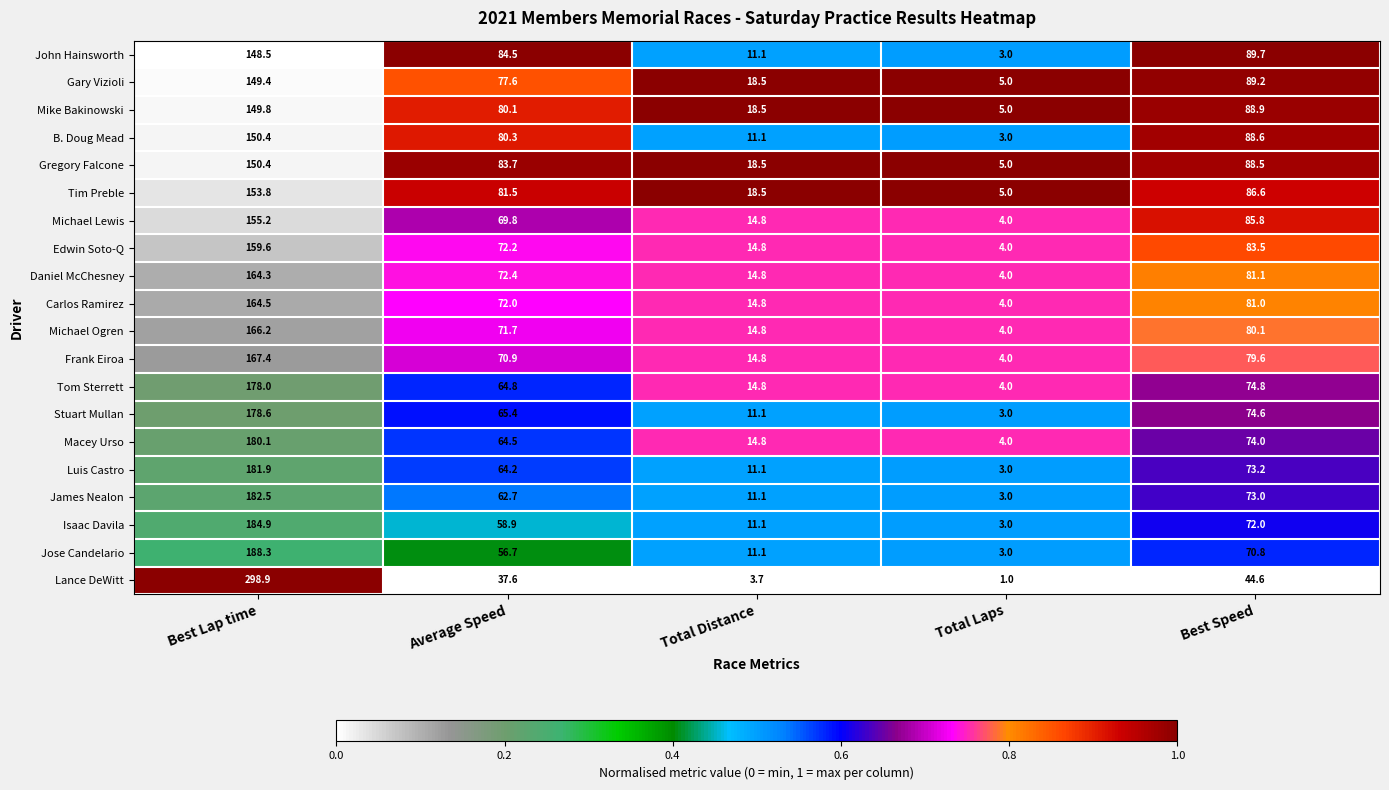

What is the spread (max minus min) of values at Best Speed?

45.1